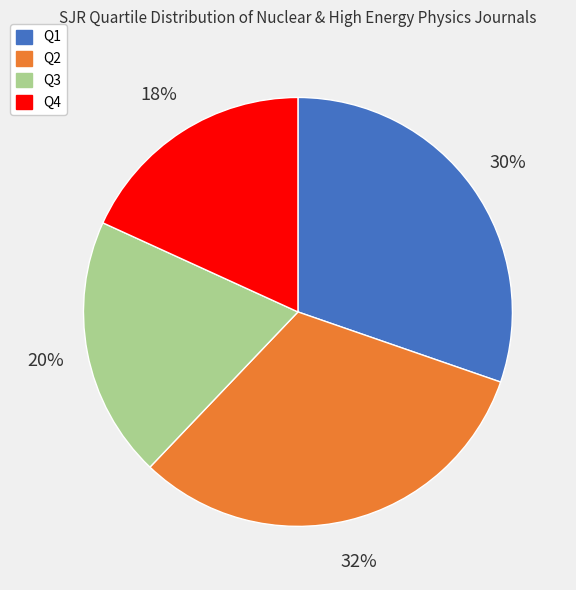

To the nearest percent, what is the difference between the Q2 and Q4 slice percentages?

14%